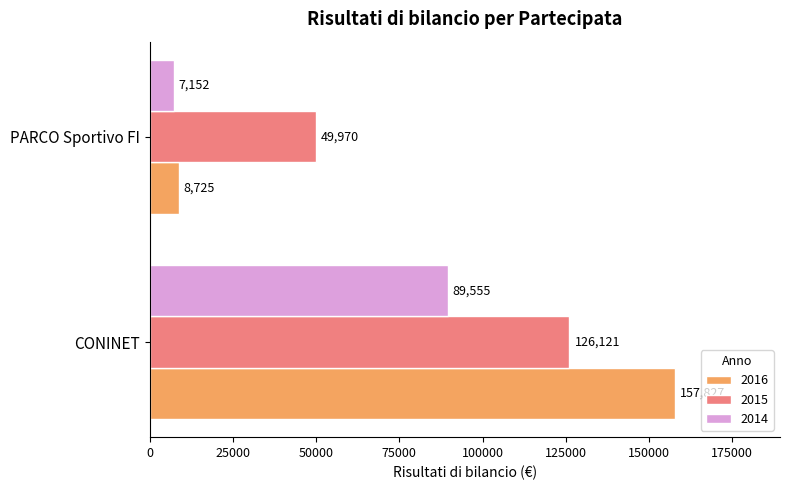

At which label is 2014 closest to 48353?

PARCO Sportivo FI